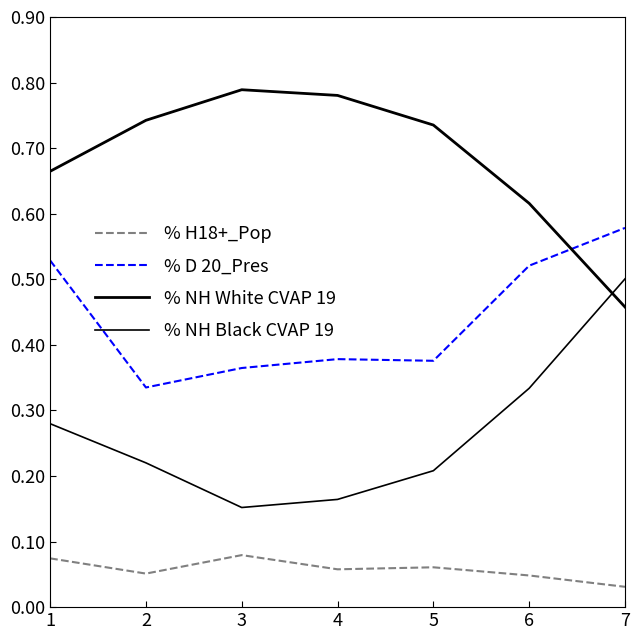

How many distinct data groups are displayed?

4